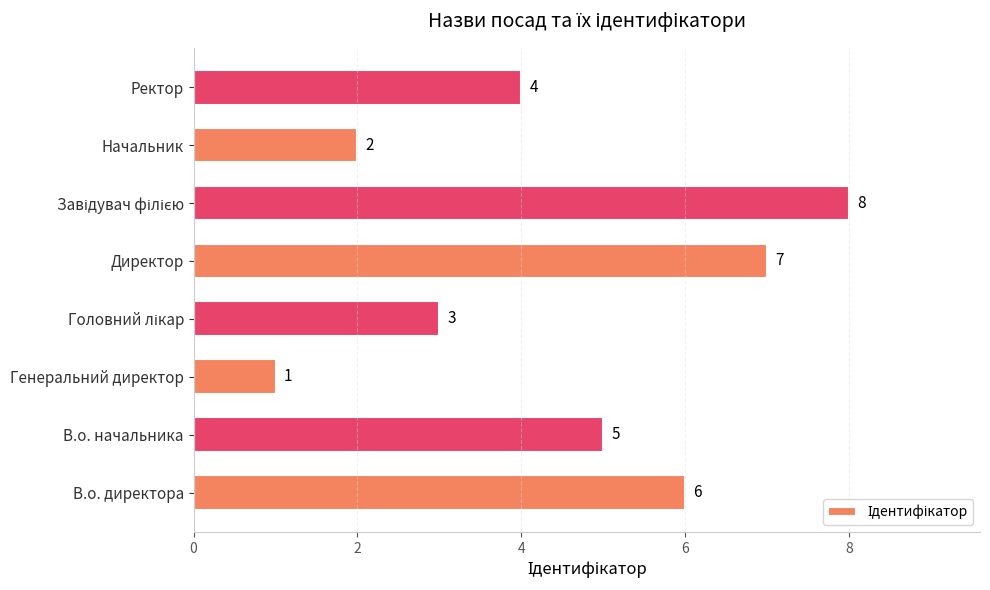

What is the difference between the second highest and minimum values?

6